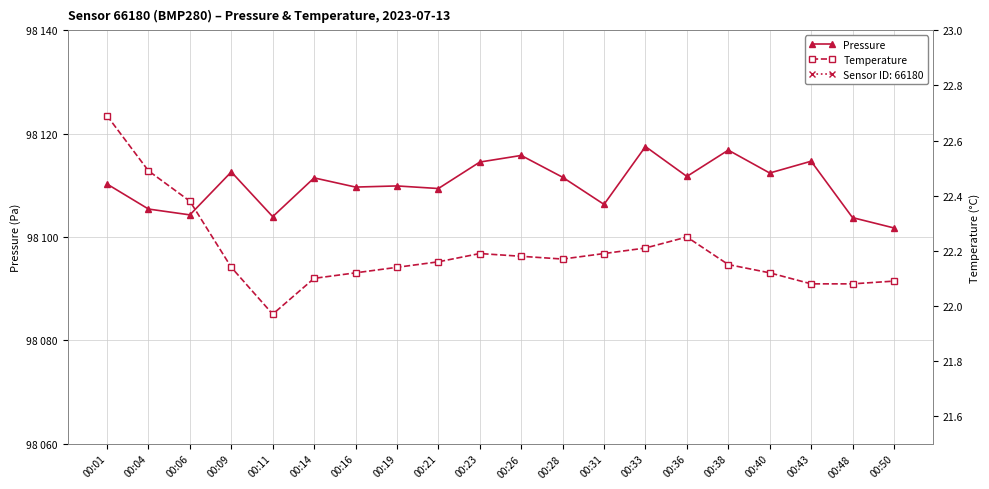

Reading right to left, extract all data points from this chart.

Pressure: 00:50=98101.8	00:48=98103.8	00:43=98114.7	00:40=98112.4	00:38=98116.8	00:36=98111.7	00:33=98117.5	00:31=98106.3	00:28=98111.6	00:26=98115.8	00:23=98114.5	00:21=98109.4	00:19=98109.9	00:16=98109.7	00:14=98111.4	00:11=98103.9	00:09=98112.6	00:06=98104.3	00:04=98105.4	00:01=98110.2
Temperature: 00:50=22.1	00:48=22.1	00:43=22.1	00:40=22.1	00:38=22.1	00:36=22.2	00:33=22.2	00:31=22.2	00:28=22.2	00:26=22.2	00:23=22.2	00:21=22.2	00:19=22.1	00:16=22.1	00:14=22.1	00:11=22.0	00:09=22.1	00:06=22.4	00:04=22.5	00:01=22.7